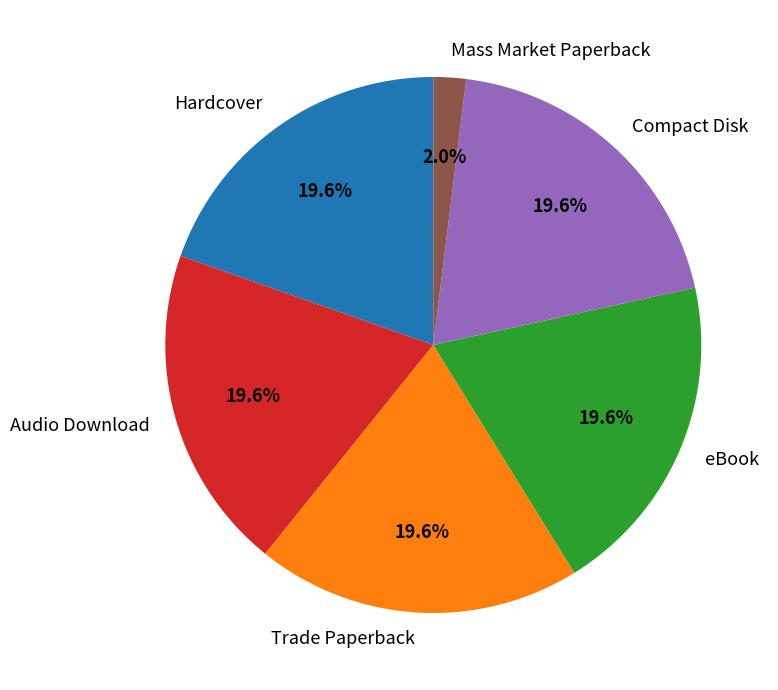

To the nearest percent, what percentage of the pie is Hardcover?

20%